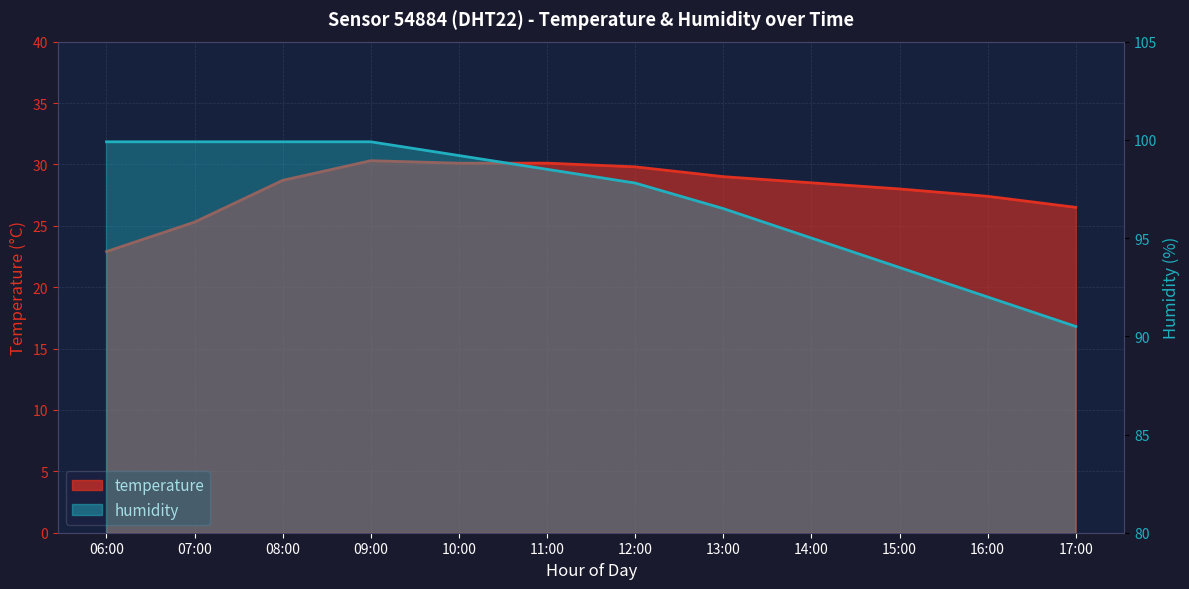

What are all the series names shown in the legend?

temperature, humidity